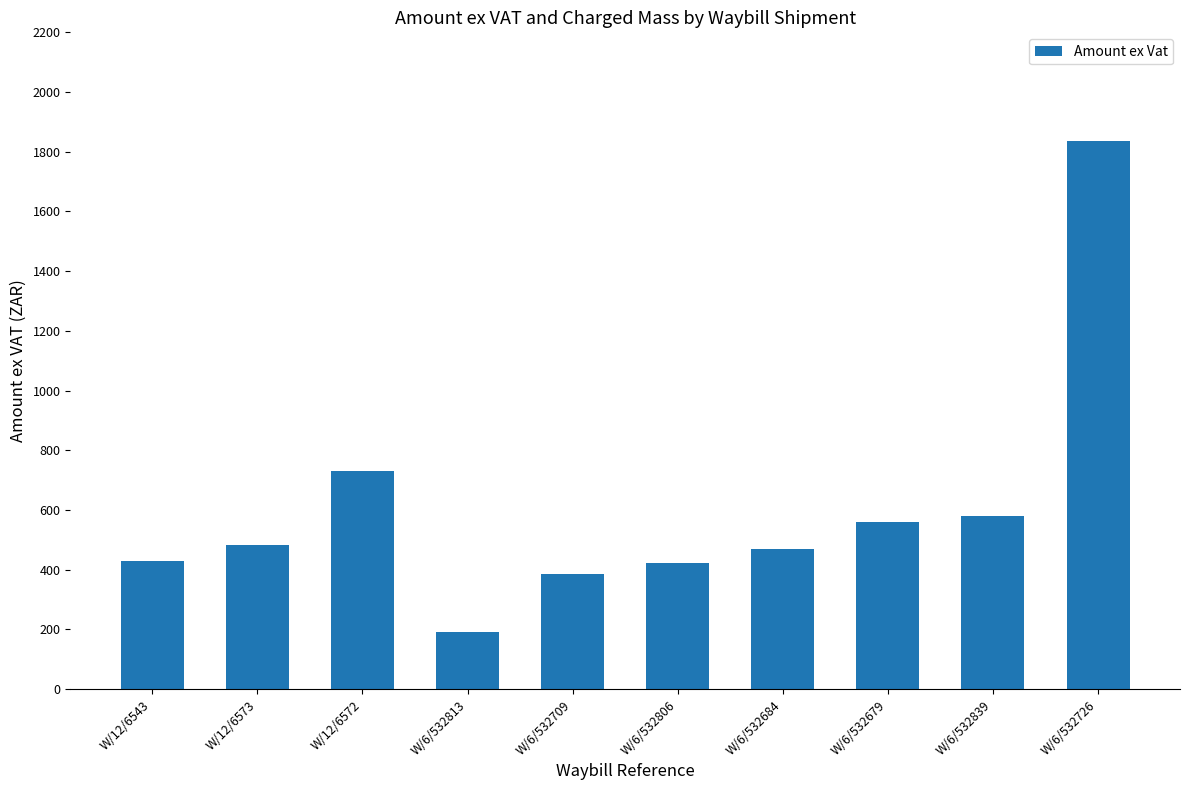

Which label corresponds to the largest value in the chart?

W/6/532726